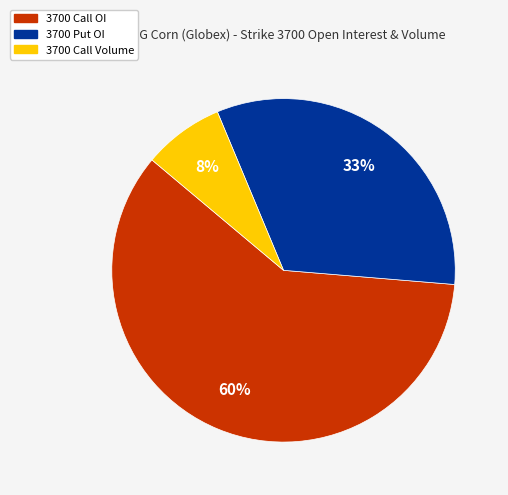

The 3700 Call OI slice represents 60% of the pie. True or false?

True